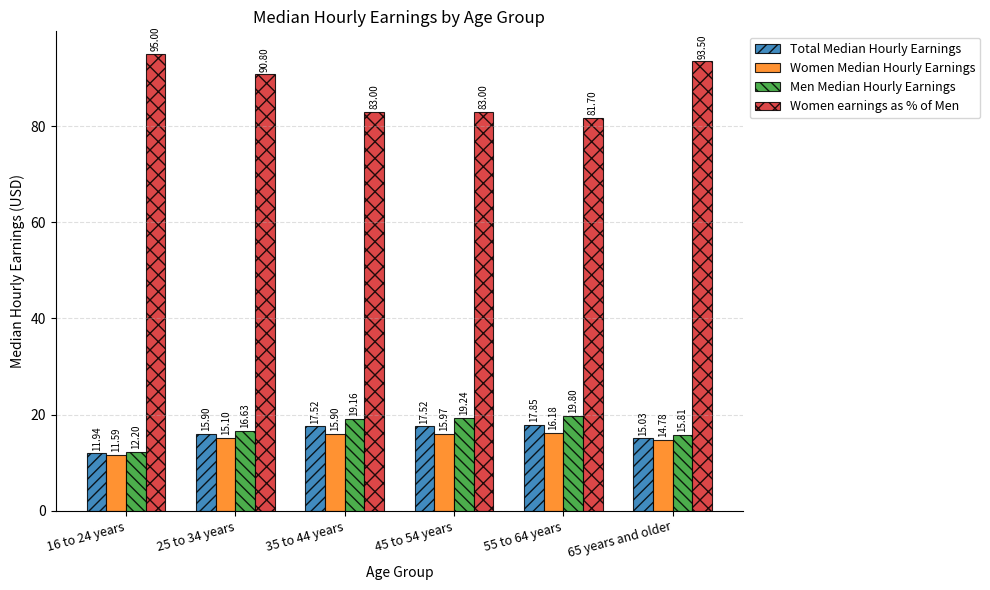

Are the bars horizontal?

No